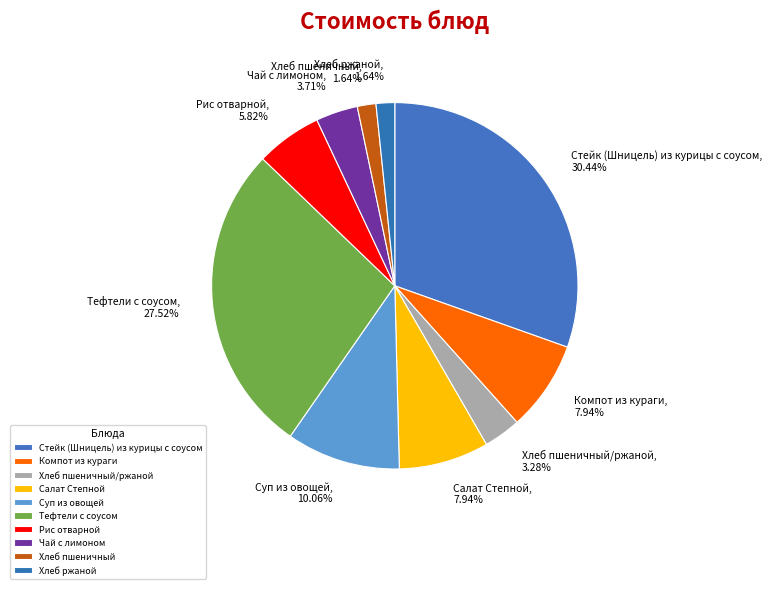

Count the number of slices in the pie.

10